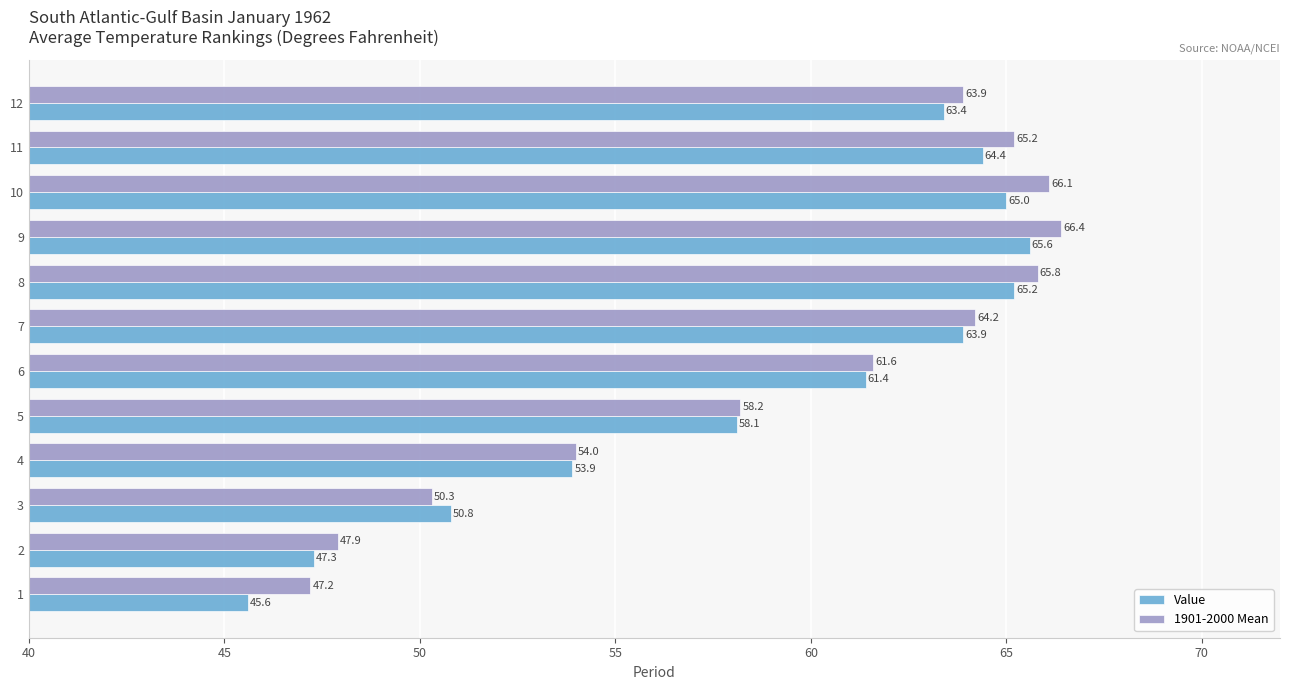

What are all the series names shown in the legend?

Value, 1901-2000 Mean